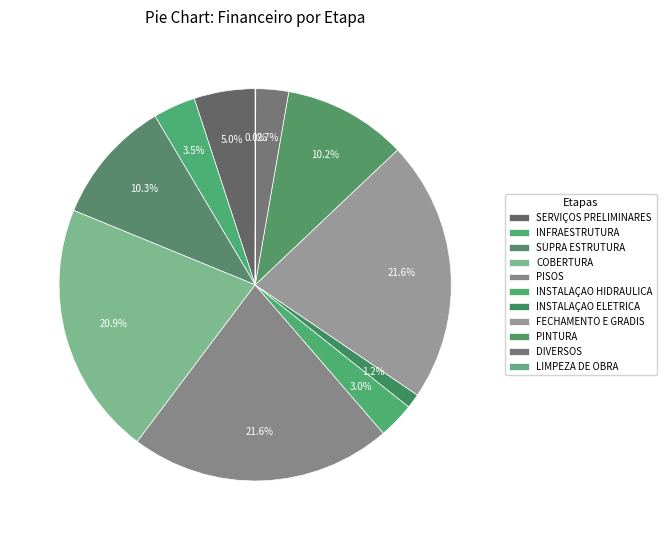

Do DIVERSOS and LIMPEZA DE OBRA together represent more than half of the pie?

No